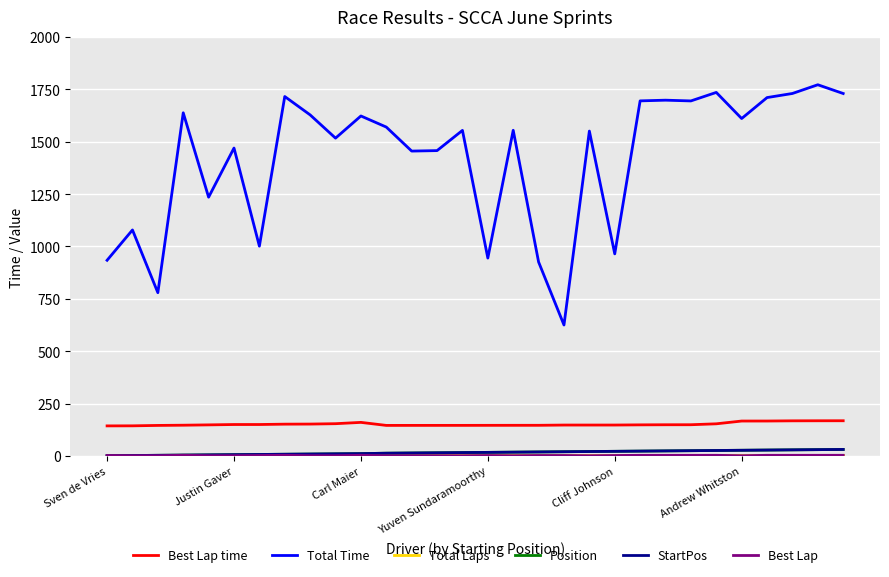

What is the value of the StartPos point at the 29th from the left?

30.0